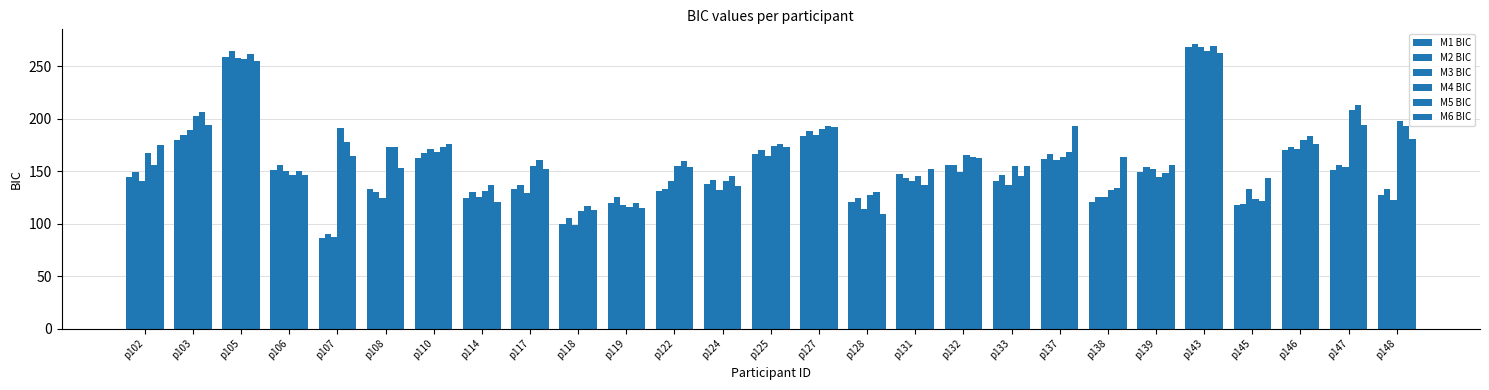

Where does the M5 BIC series first go above 160?

p103